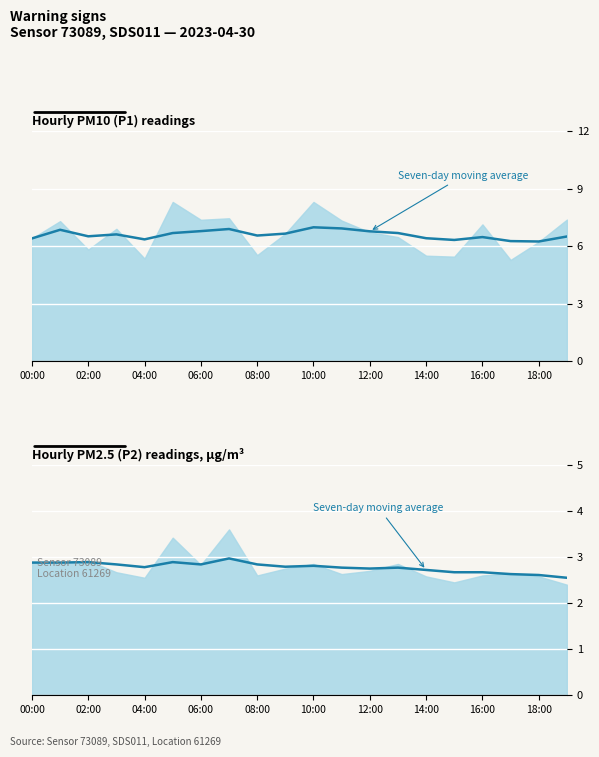

What is the approximate value at 11?

2.8